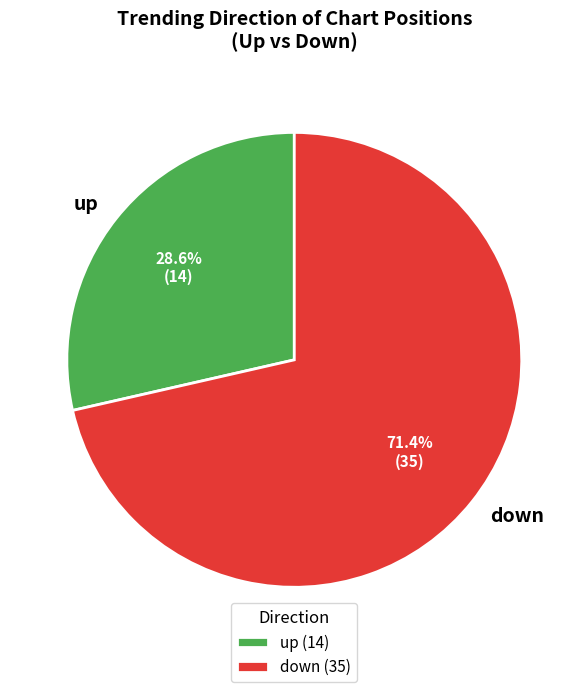

How many segments does this pie chart have?

2